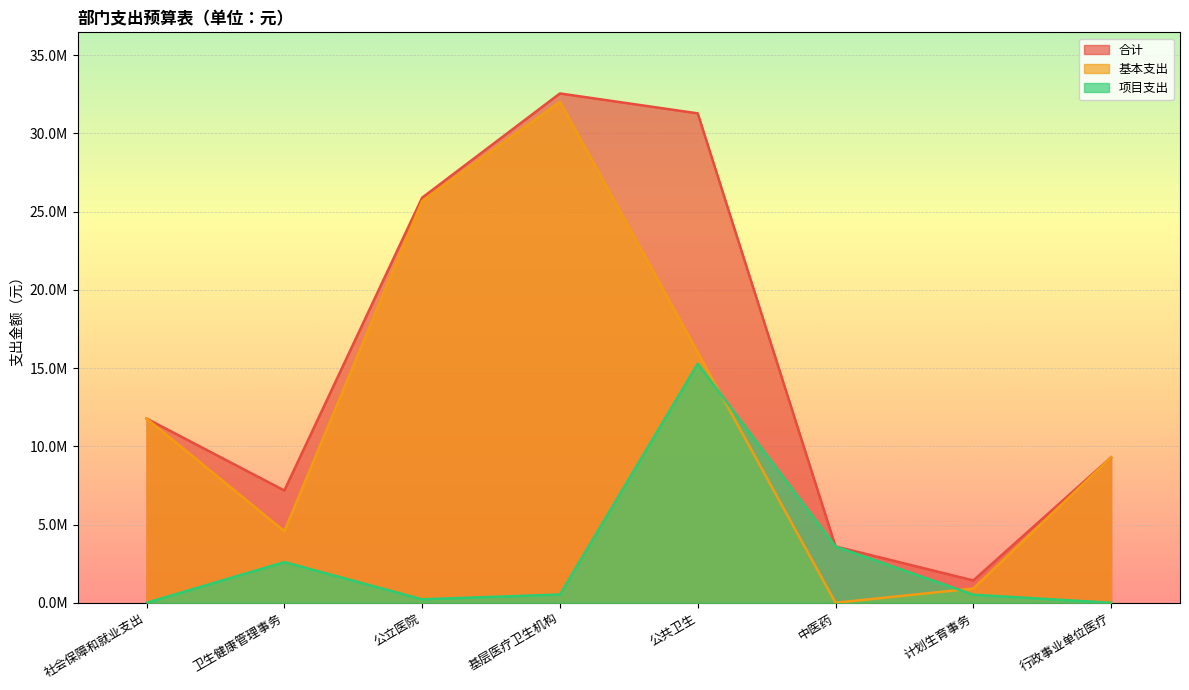

What is the sum of the 项目支出 values at 计划生育事务 and 基层医疗卫生机构?

1042172.2